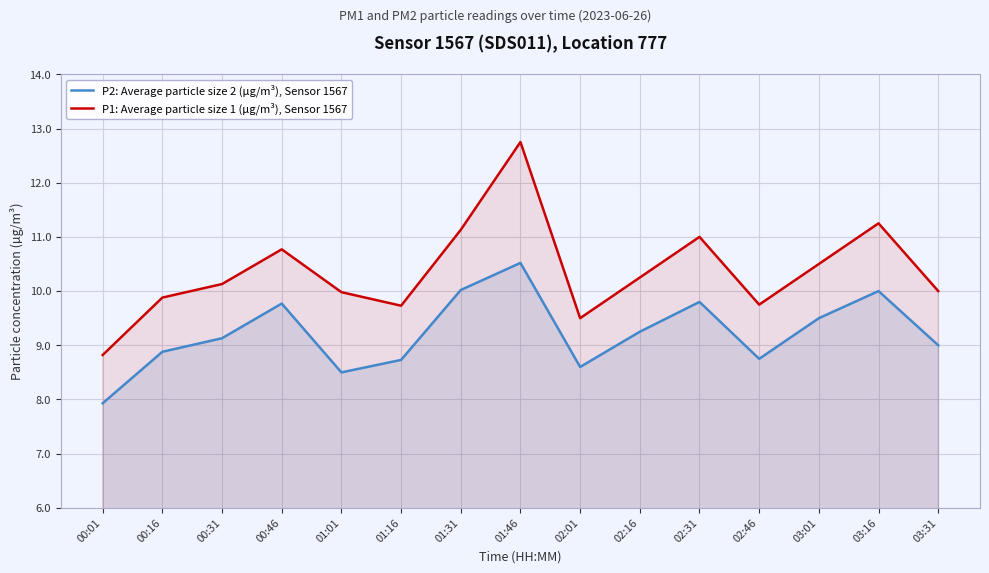

What is the maximum value shown in the chart?

12.8